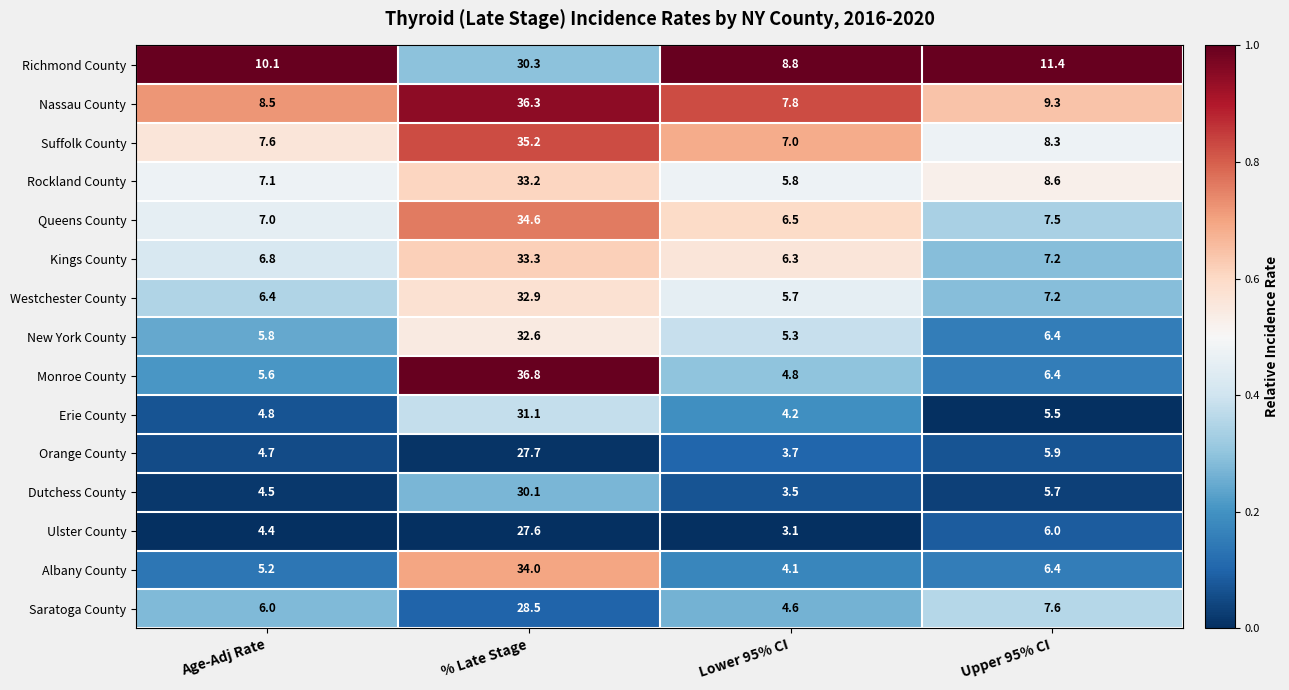

True or false: Nassau County has a value of 9.3 at Upper 95% CI.

True